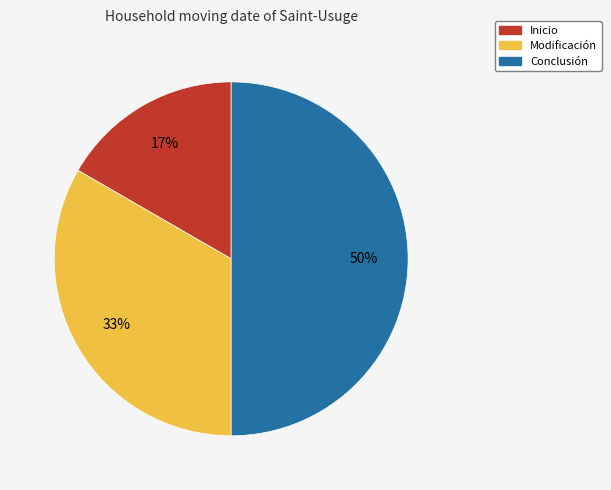

To the nearest percent, what is the average slice percentage?

33%